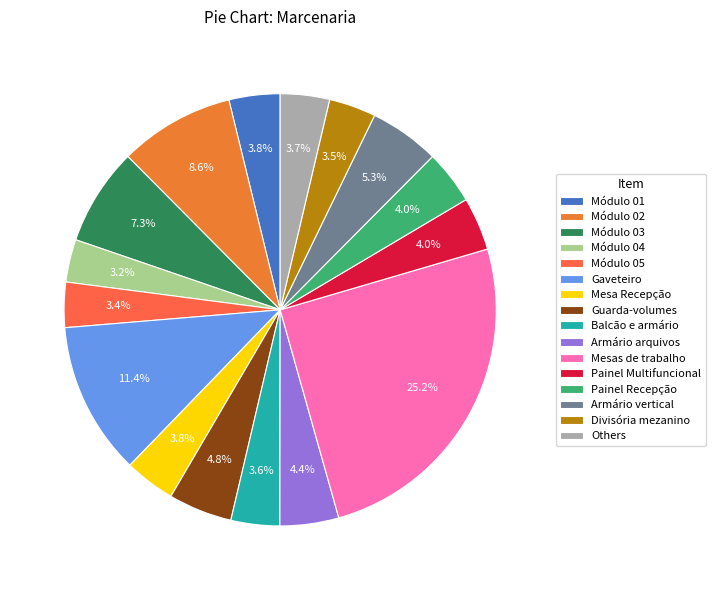

How many segments does this pie chart have?

16